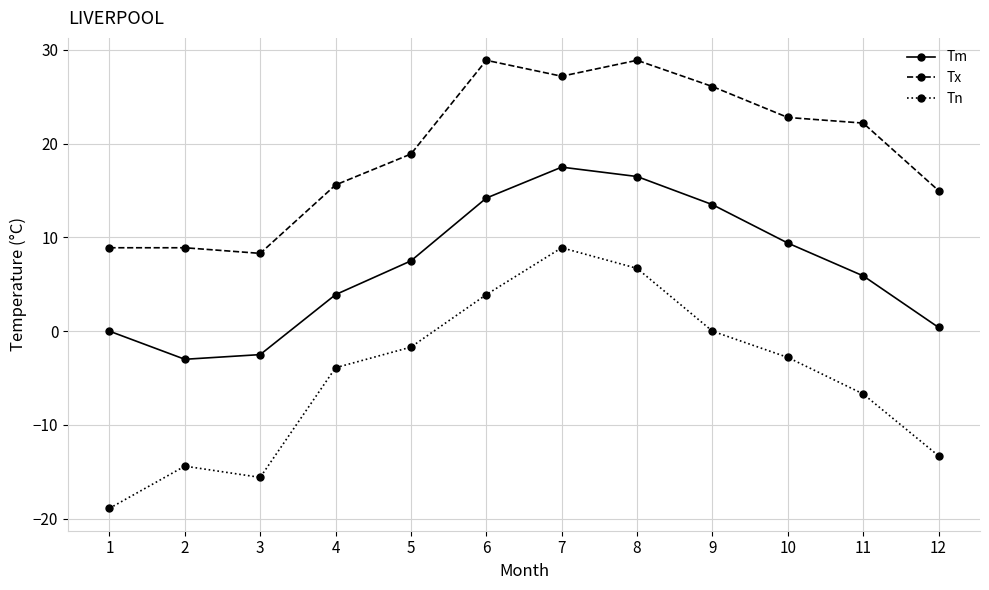

What is the highest value of the Tx series?

28.9